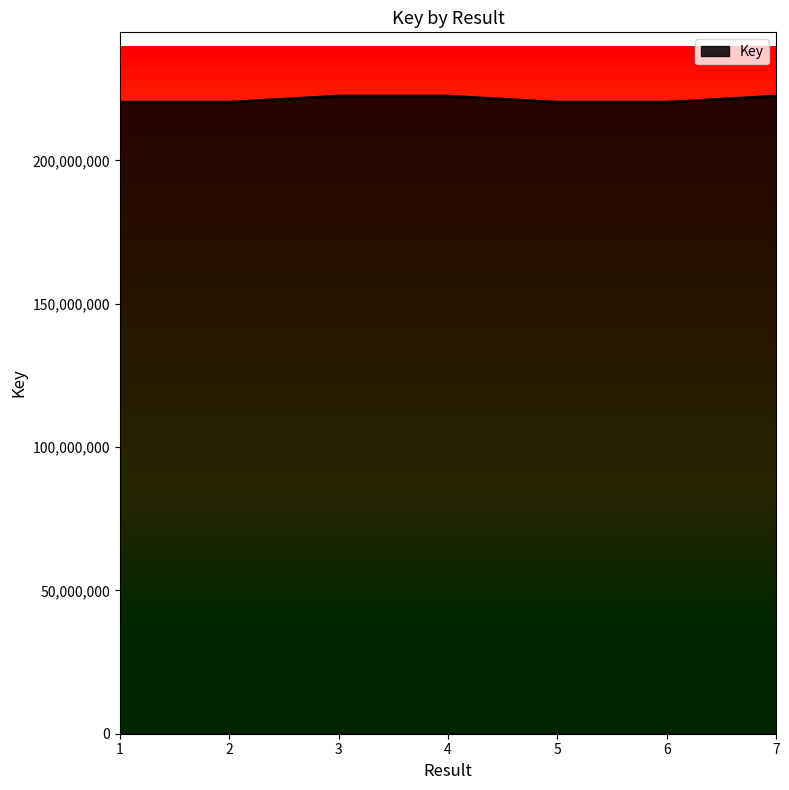

What is the greatest value displayed?

222442703